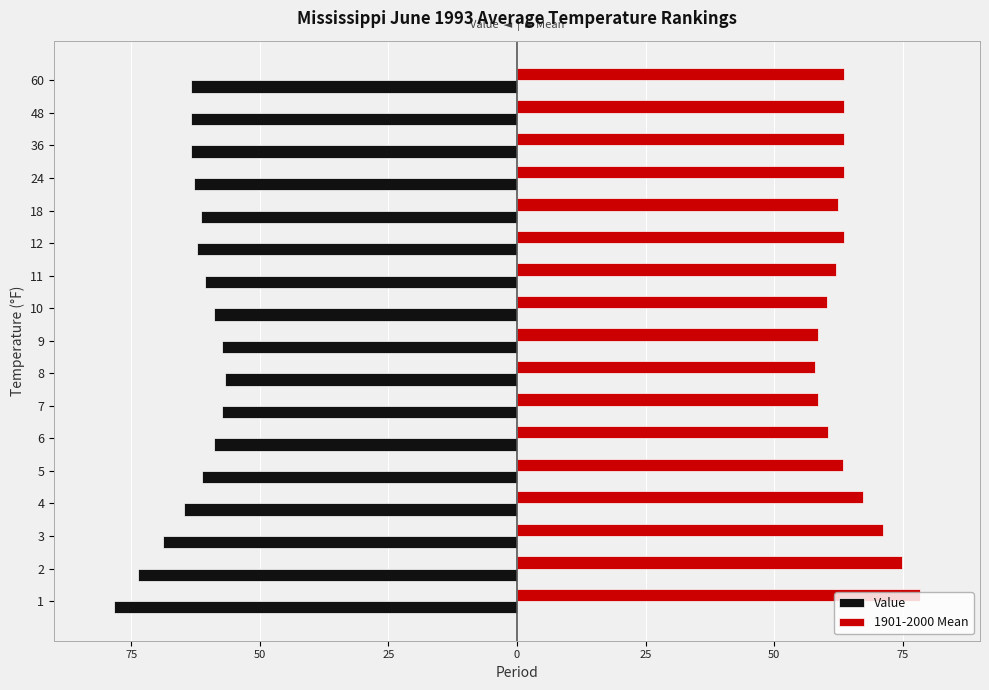

What are all the series names shown in the legend?

Value, 1901-2000 Mean